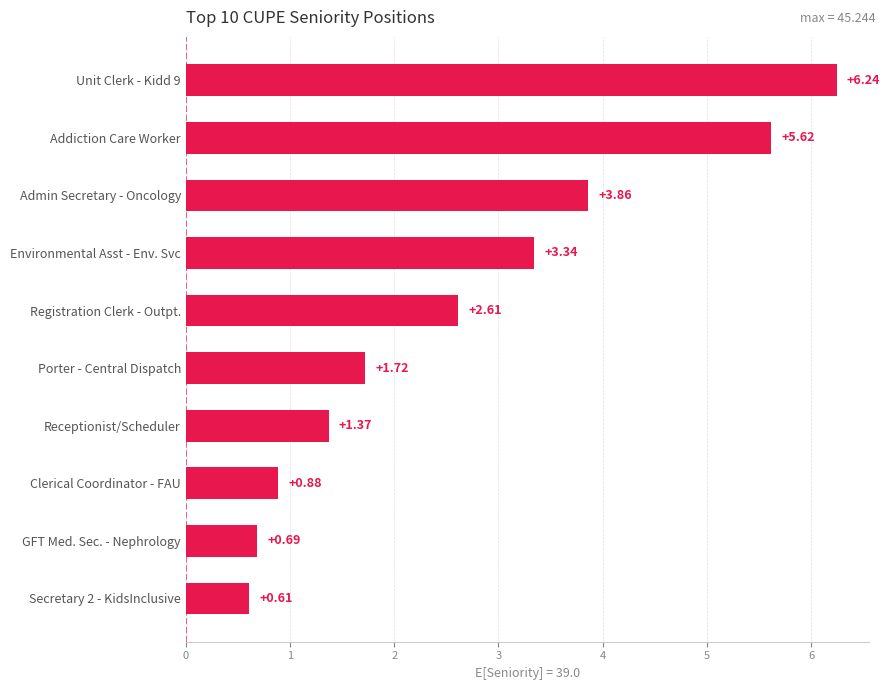

At which label is the value closest to 3?

Environmental Asst - Env. Svc